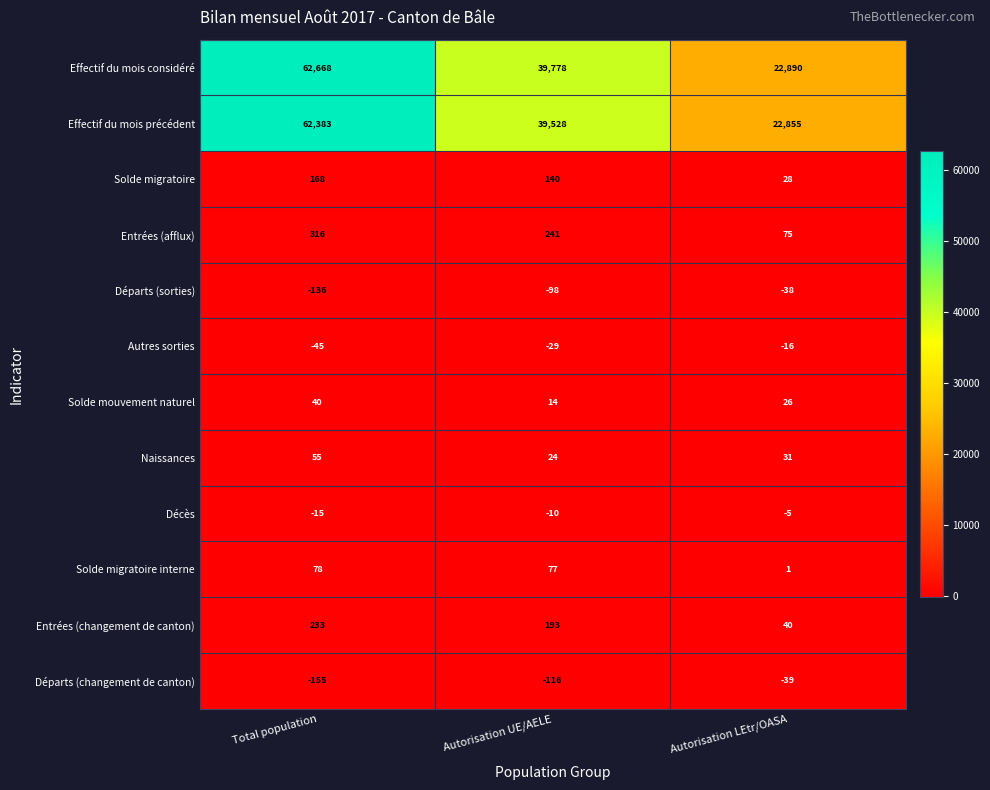

What is the difference between the maximum and second lowest values in the Effectif du mois considéré series?

22890